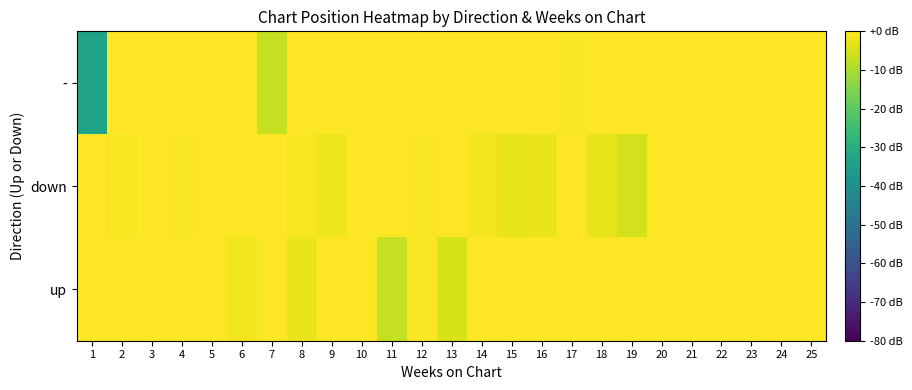

Which has a higher value, 1 or 24?

24